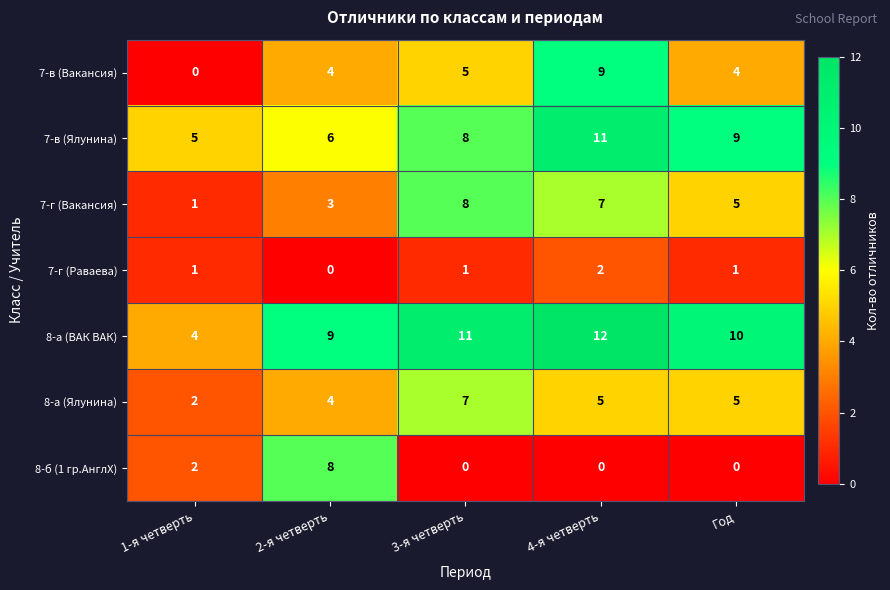

Rank the series at 4-я четверть from highest to lowest value.

8-а (ВАК ВАК), 7-в (Ялунина), 7-в (Вакансия), 7-г (Вакансия), 8-а (Ялунина), 7-г (Раваева), 8-б (1 гр.АнглХ)